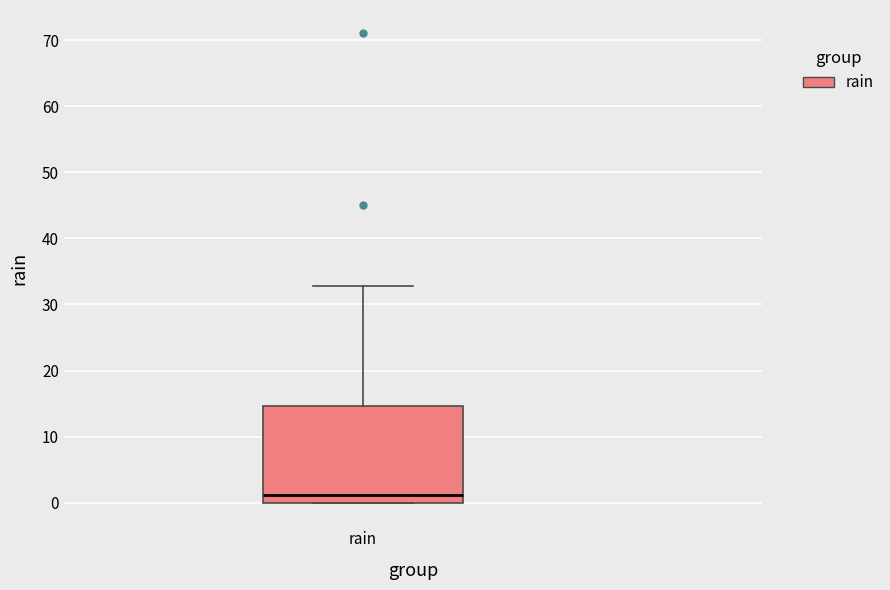

Transcribe this box plot: give where the median line is, the range the box spans, and where the two whiskers end, as read against the y-axis. The values are not printed on the chart, so give them approximately, as read against the axis.

median 1, box 0 to 15, whiskers 0 to 33